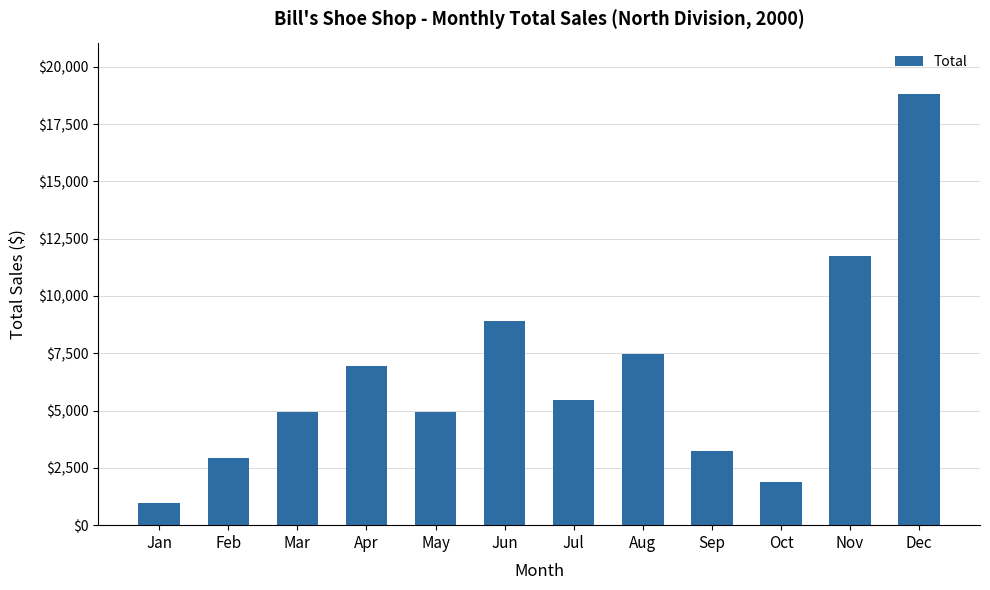

How many bars are there in total?

12